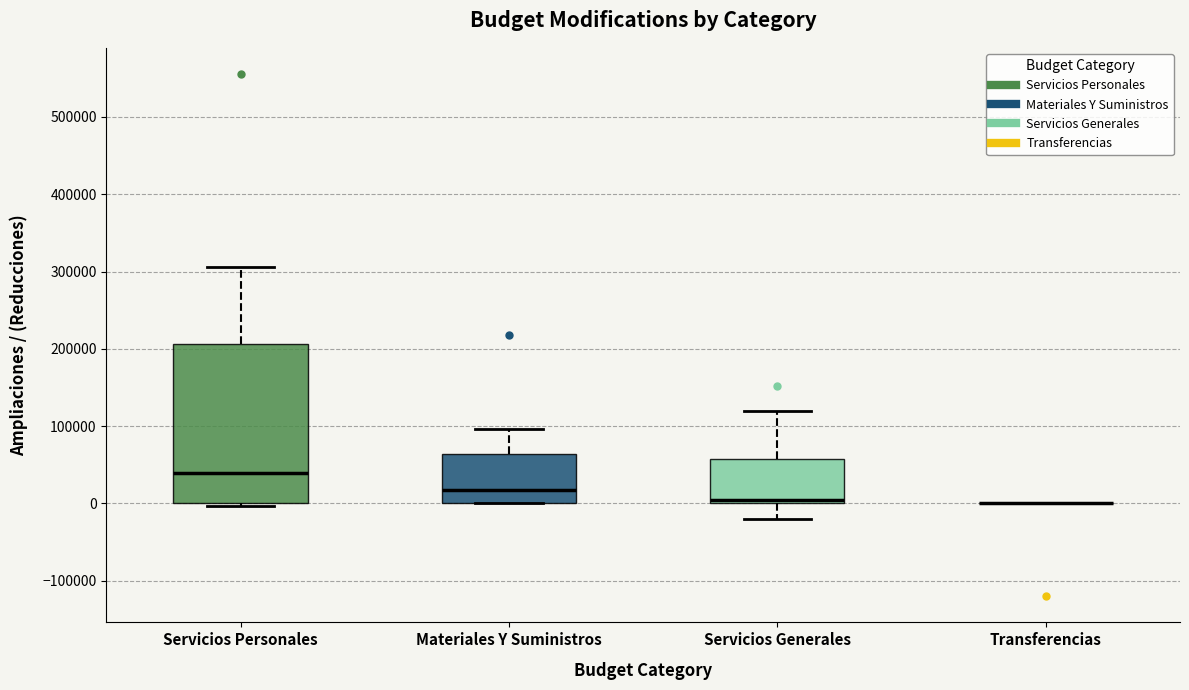

Where is the lower edge of the box for Servicios Generales on the y-axis? The values are not printed on the chart, so give them approximately, as read against the axis.

0